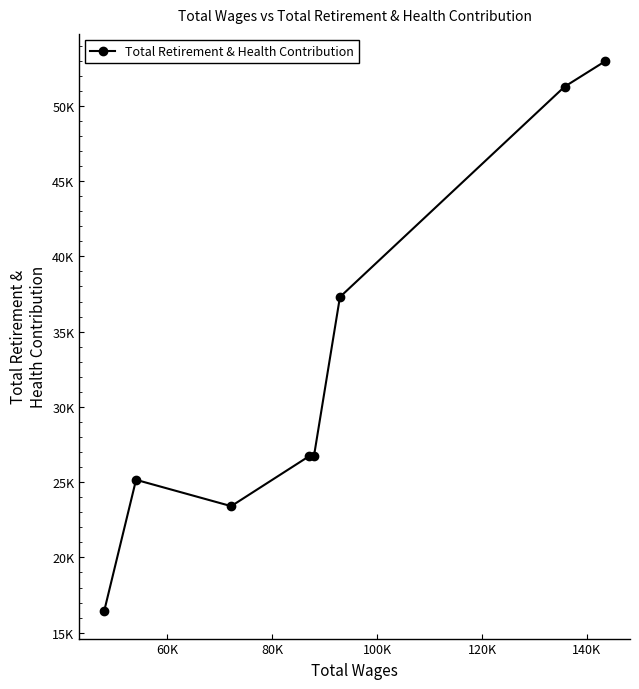

Does the chart have visible grid lines?

No